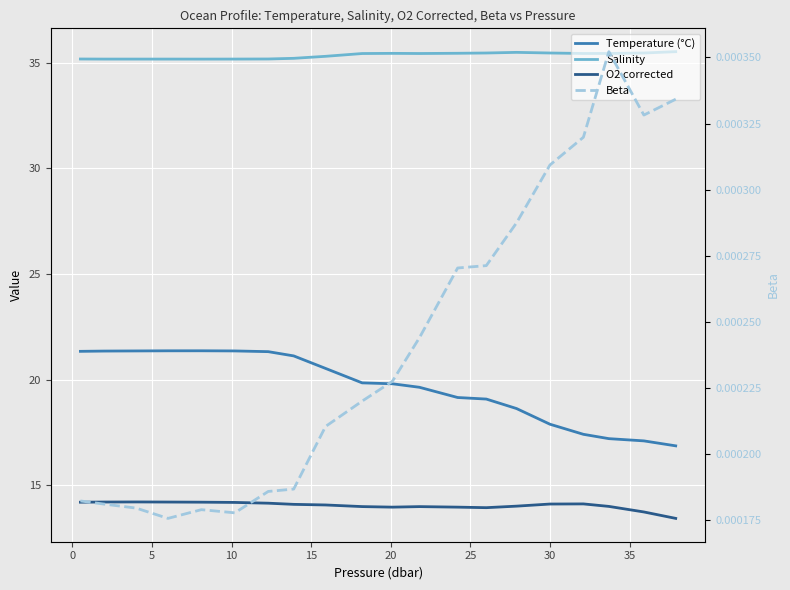

Is the value of Temperature (°C) at 19 greater than the value of O2 corrected at 17?

Yes